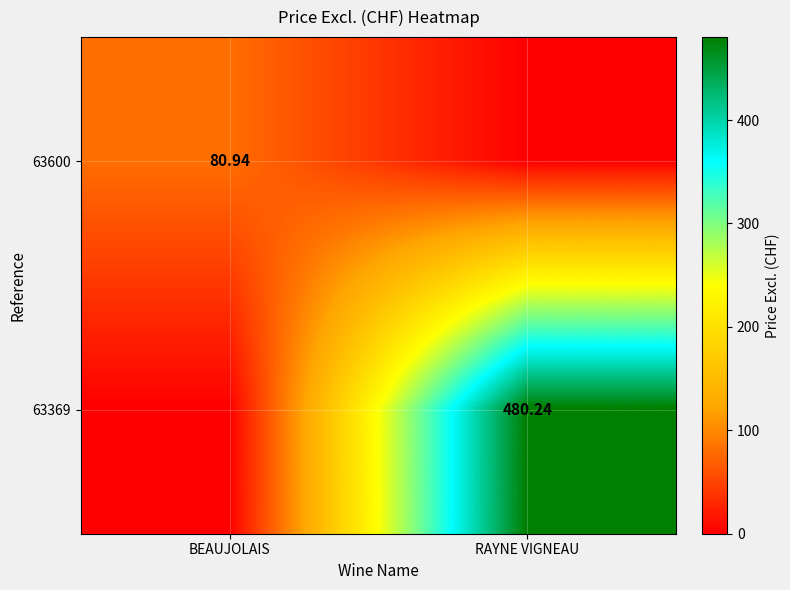

Is the value of 63600 at BEAUJOLAIS greater than the value of 63369 at RAYNE VIGNEAU?

No